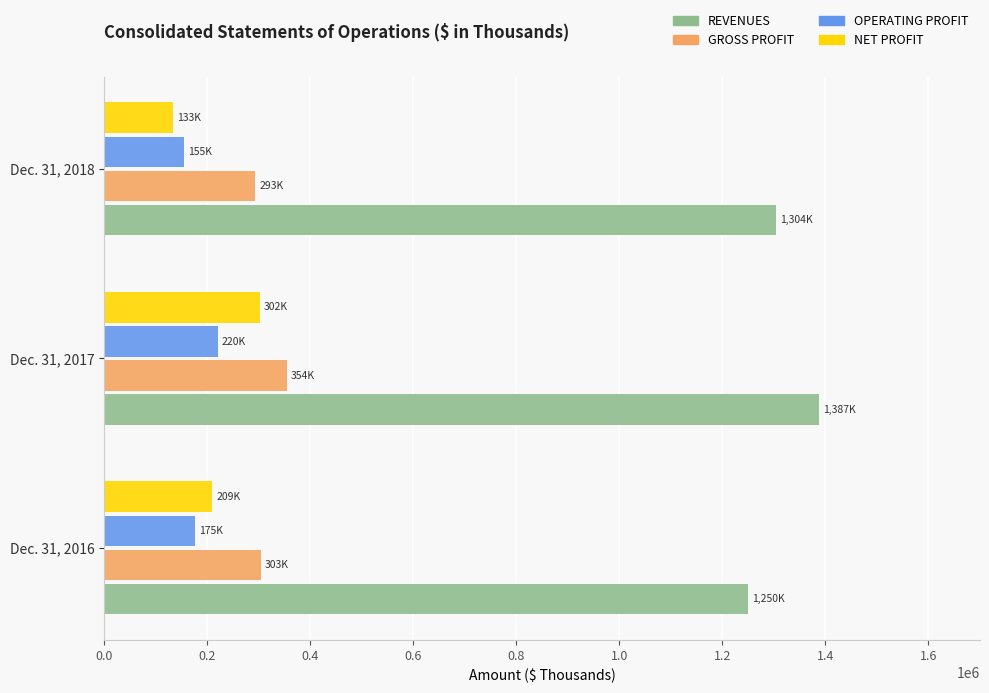

How many distinct data groups are displayed?

4